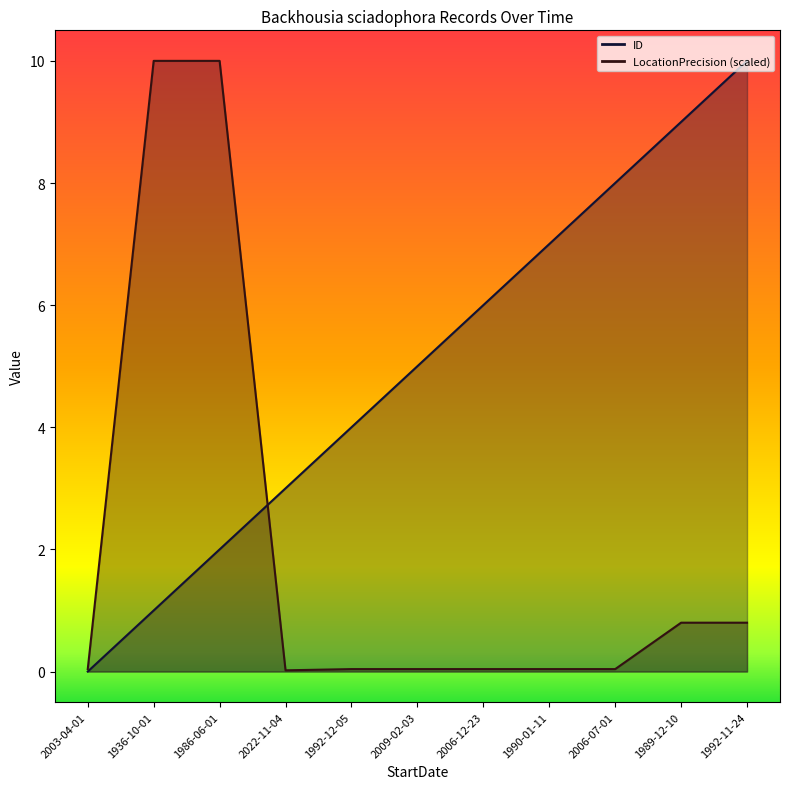

Is the value of LocationPrecision at 2003-04-01 greater than the value of ID at 1986-06-01?

No